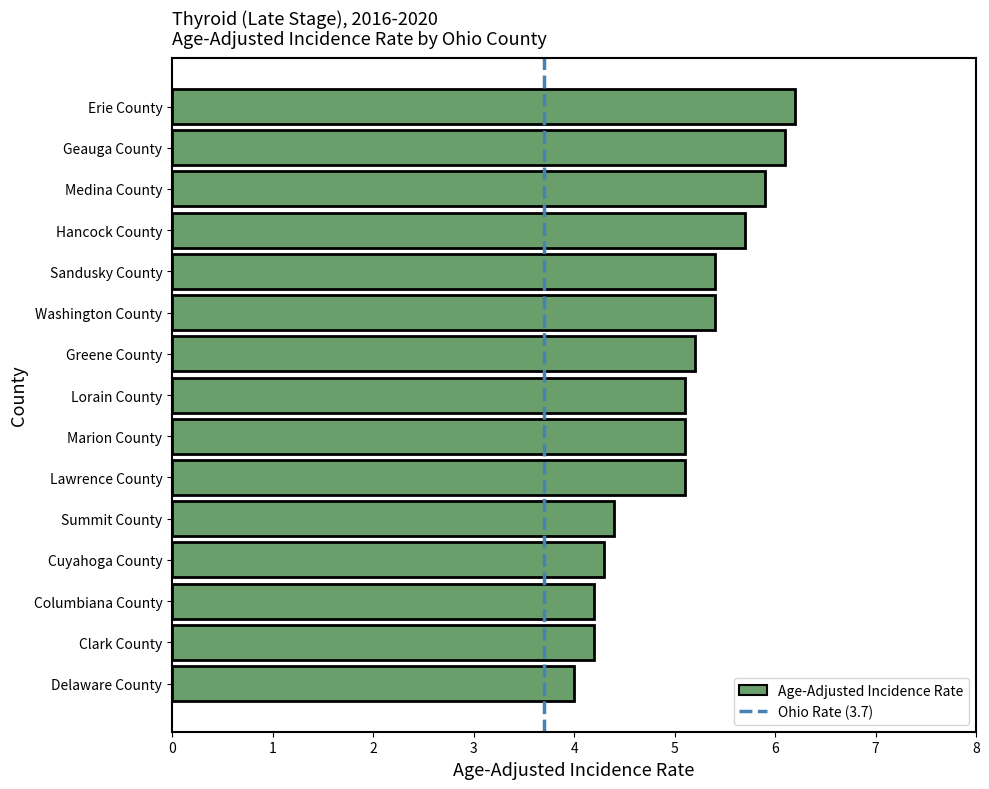

Which category has the highest value across all series?

Erie County